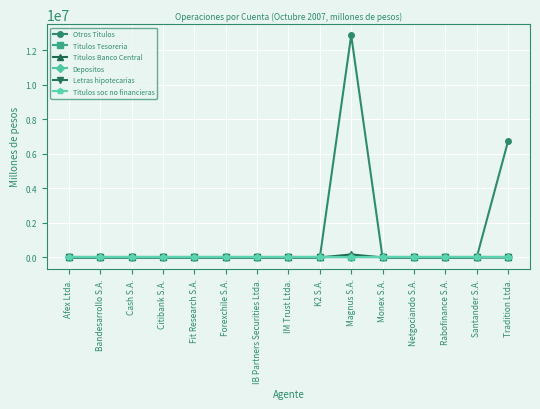

Is this an area chart (filled region under the line)?

No